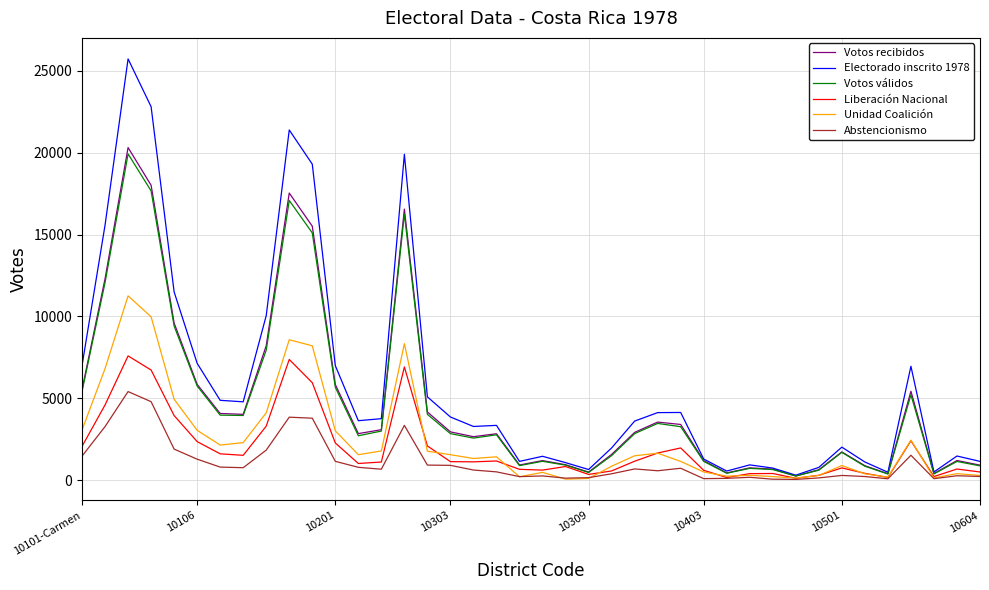

Which series has the widest spread of values?

Electorado inscrito 1978